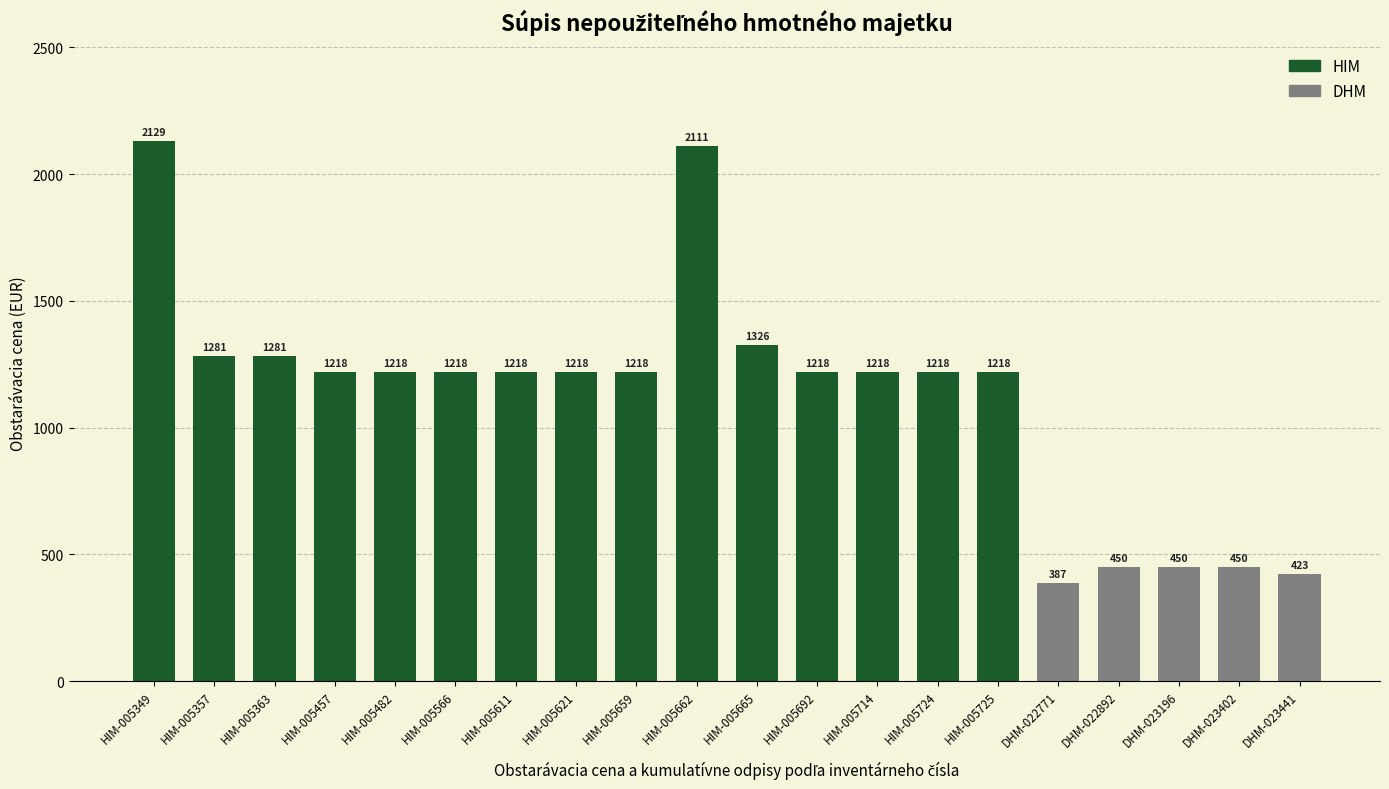

What position from the right is HIM-005659?

12